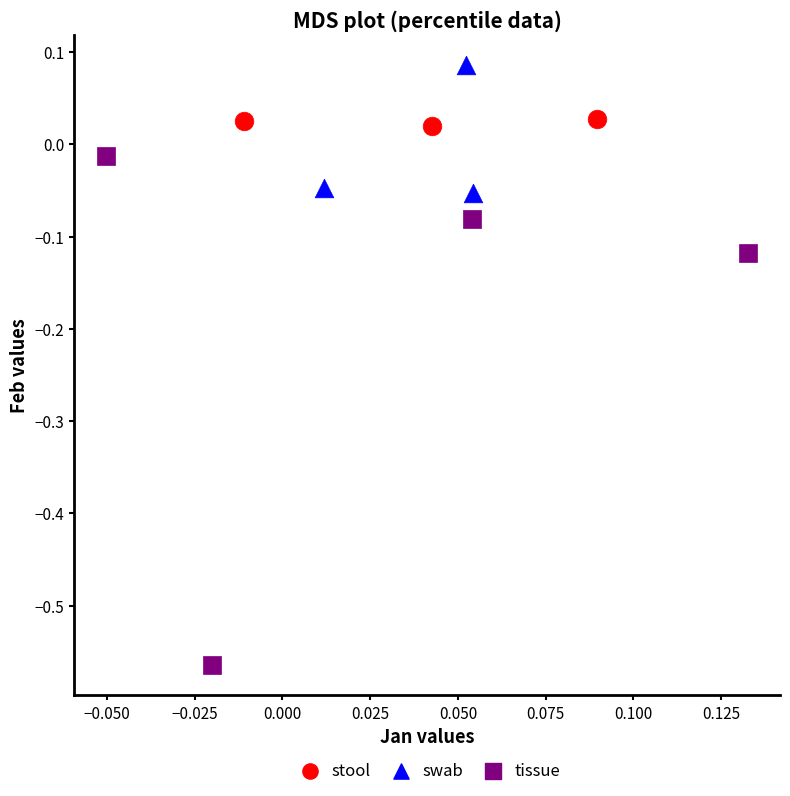

What are all the series names shown in the legend?

stool, swab, tissue